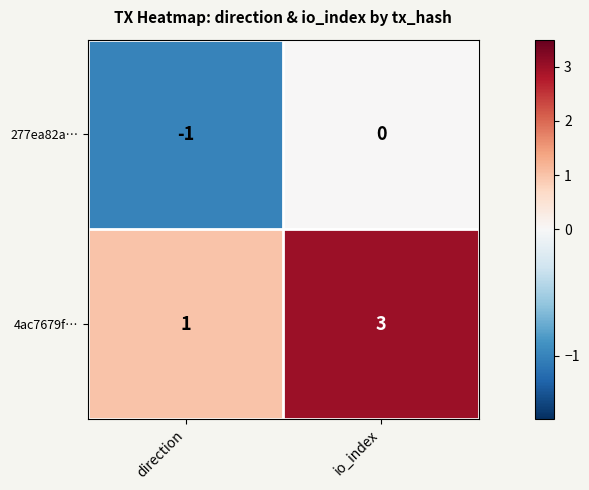

What is the difference between the highest and lowest values at io_index?

3